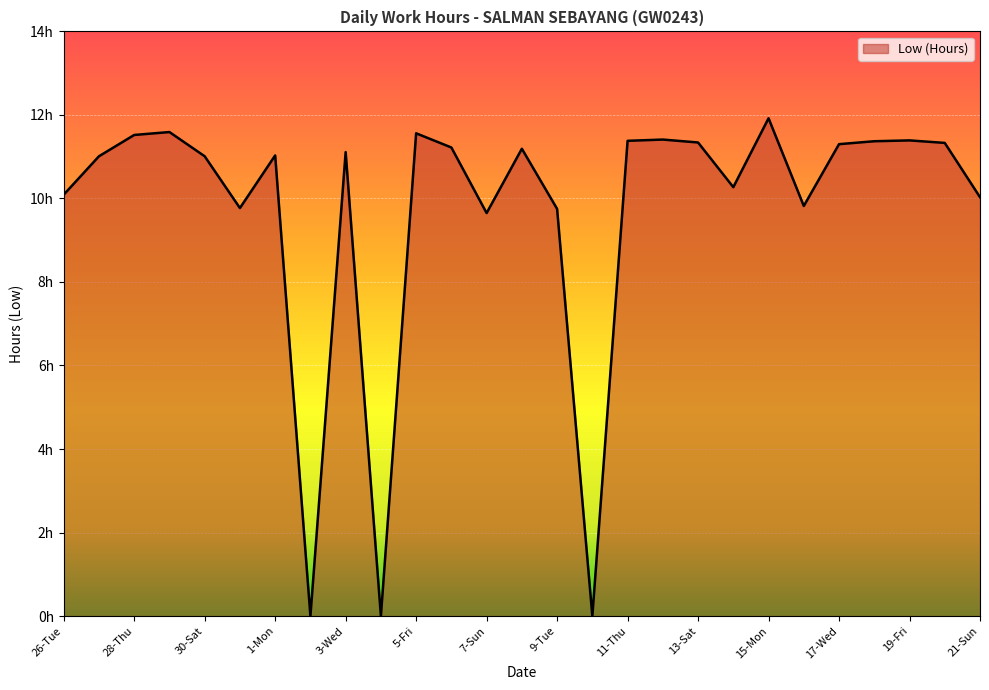

What is the sum of the values at 14-Sun and 12-Fri?

21.7